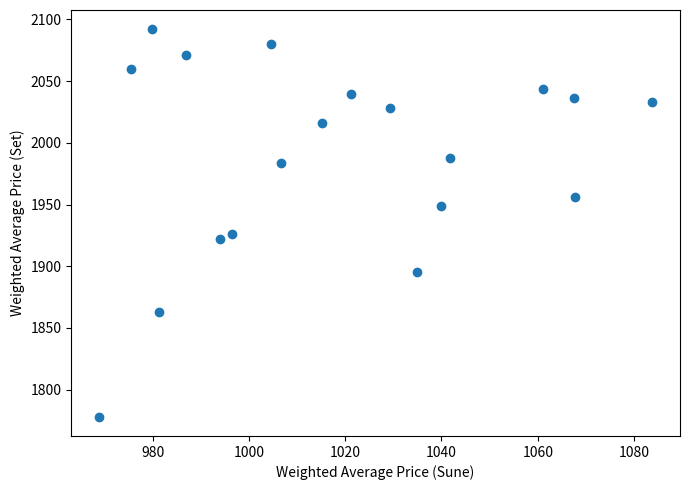

What is the range of Y values (max minus min)?

313.9